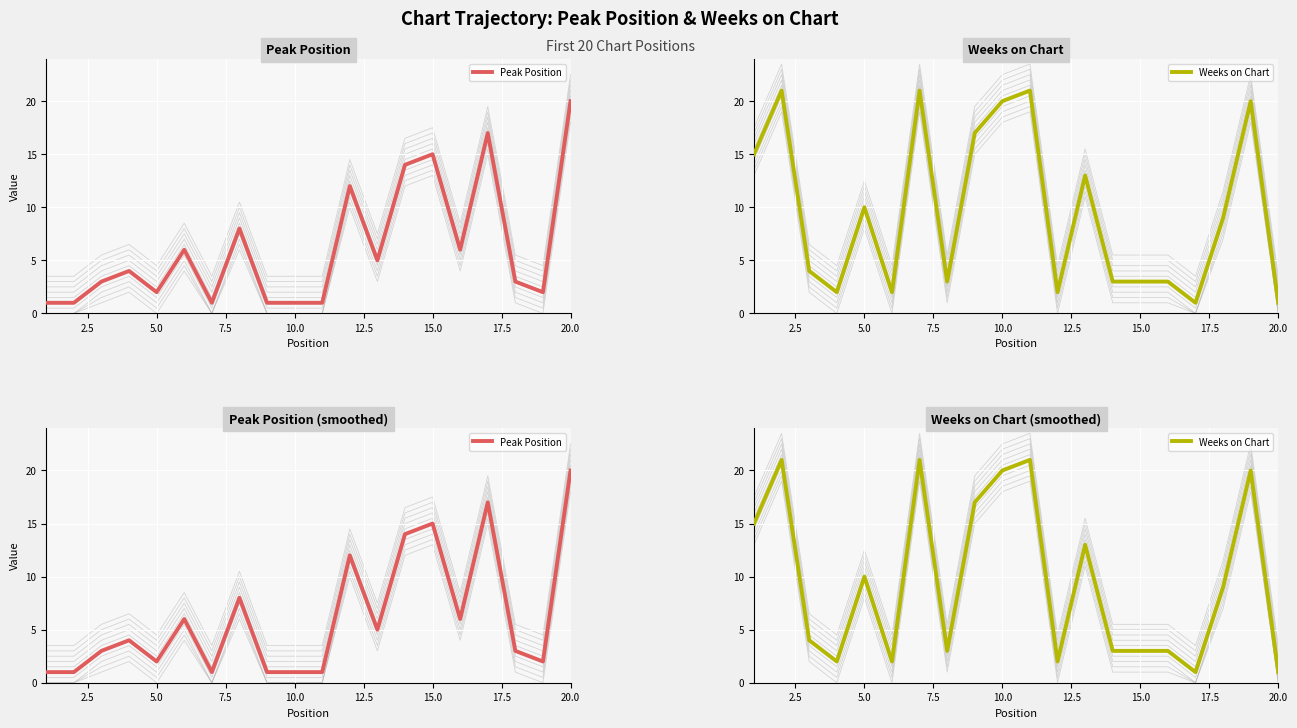

What are all the series names shown in the legend?

Peak Position, Weeks on Chart